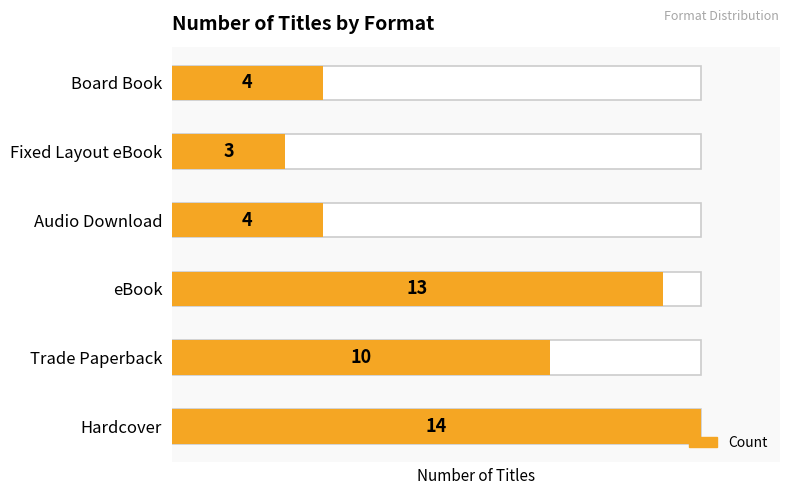

At which category does the chart reach its peak across all series?

Hardcover